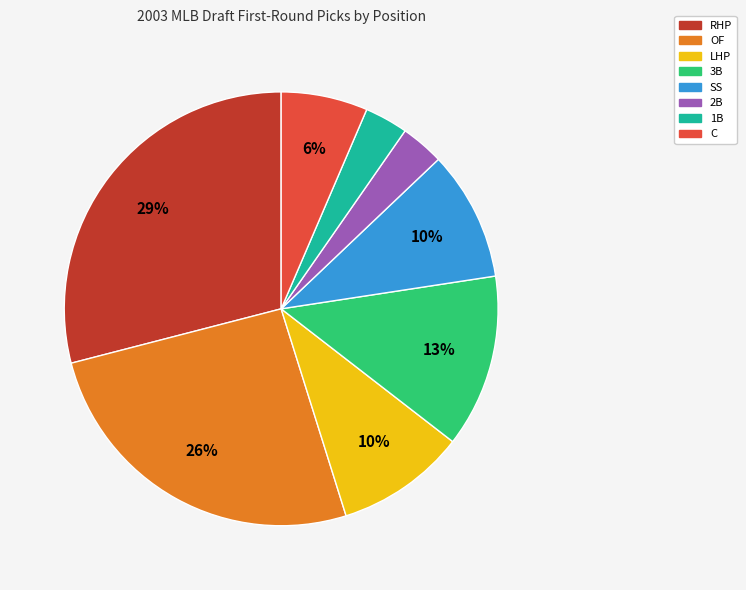

Does any single category account for the majority?

No